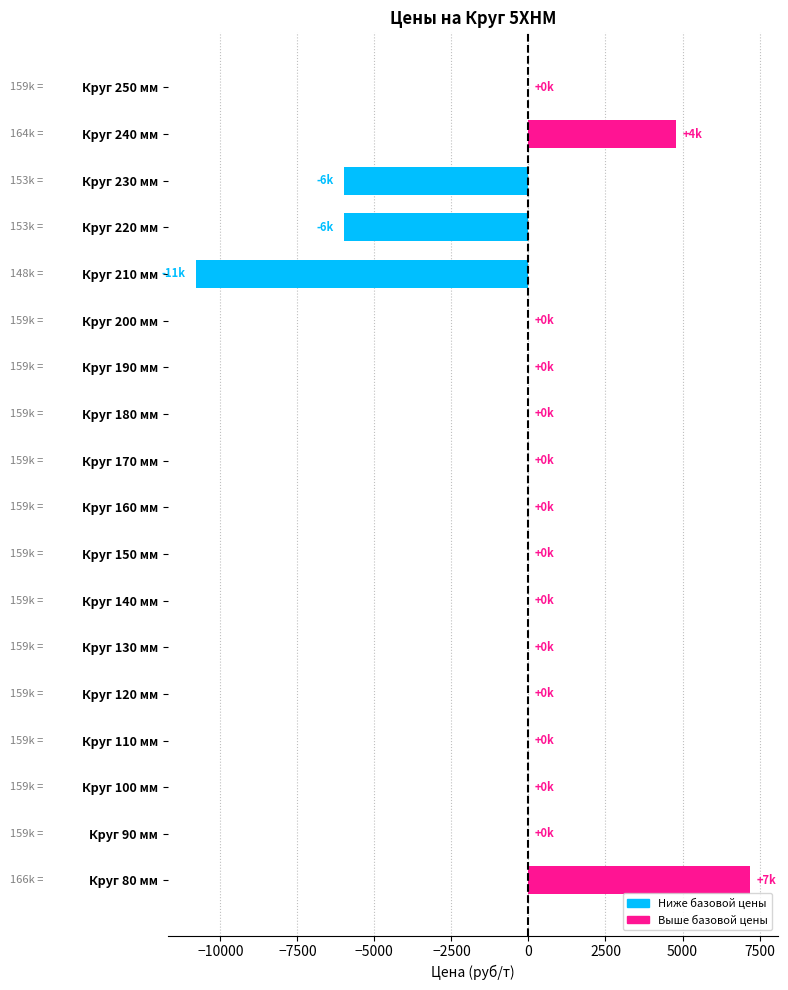

The value at Круг 90 мм is -10979. True or false?

False